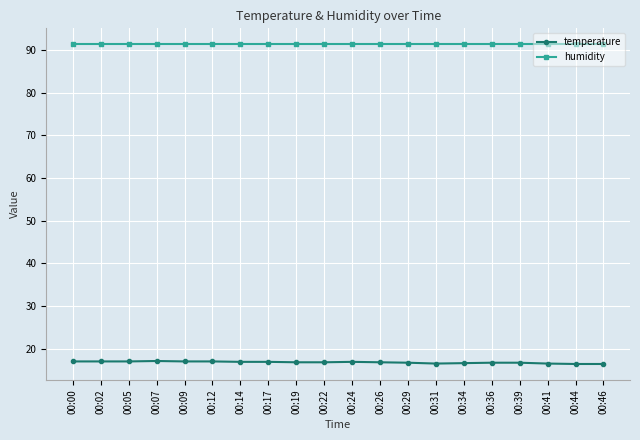

True or false: temperature has more than 1 points higher than both neighbors.

True